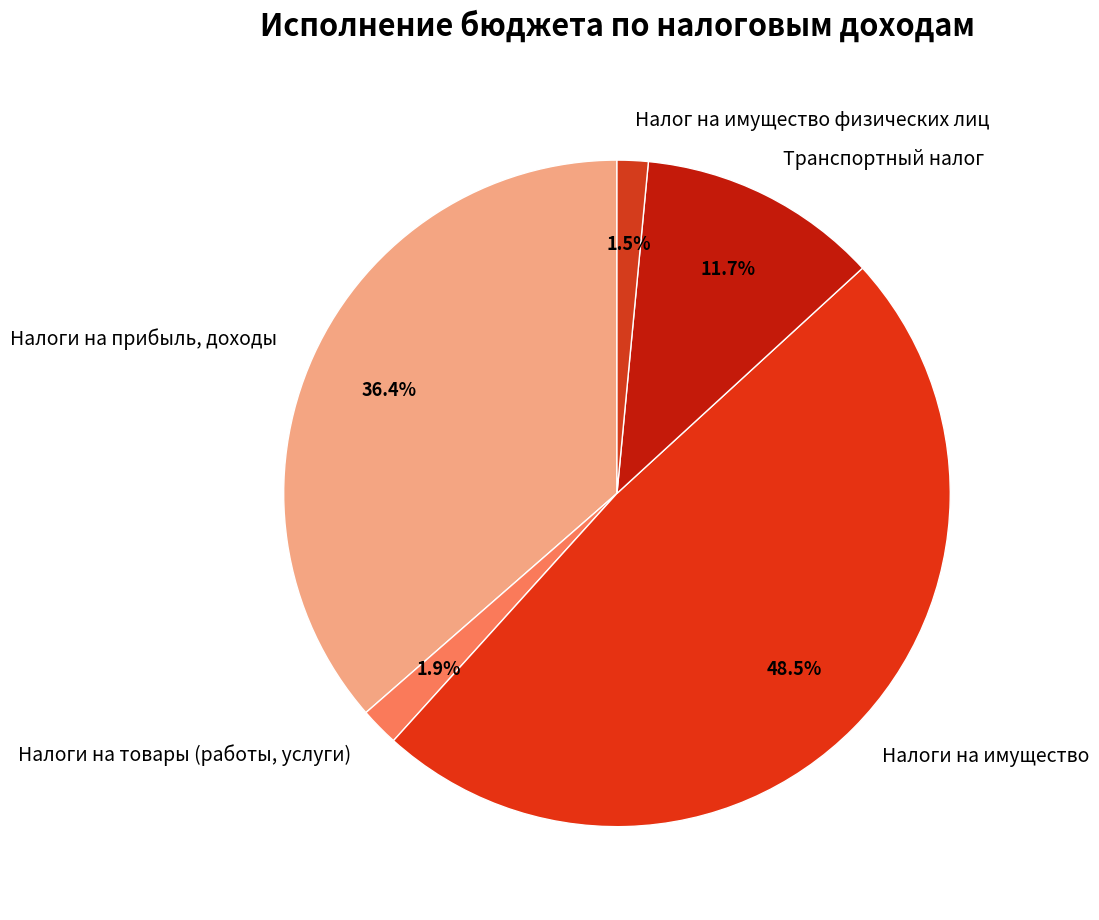

Between Налог на имущество физических лиц and Транспортный налог, which is larger?

Транспортный налог